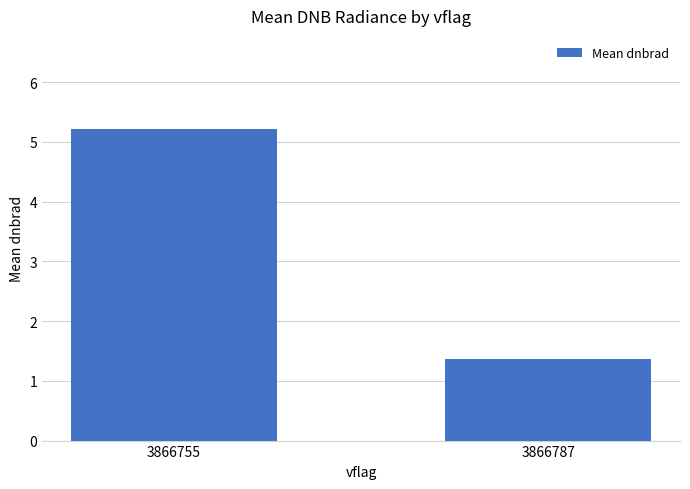

What is the approximate value at 3866787?

1.4